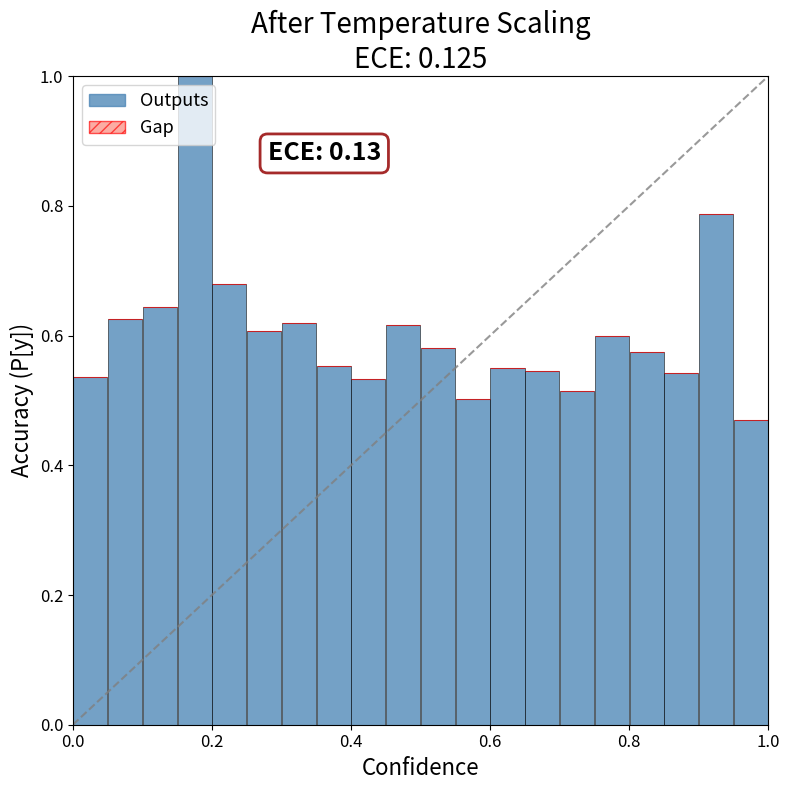

Are the bars horizontal?

No